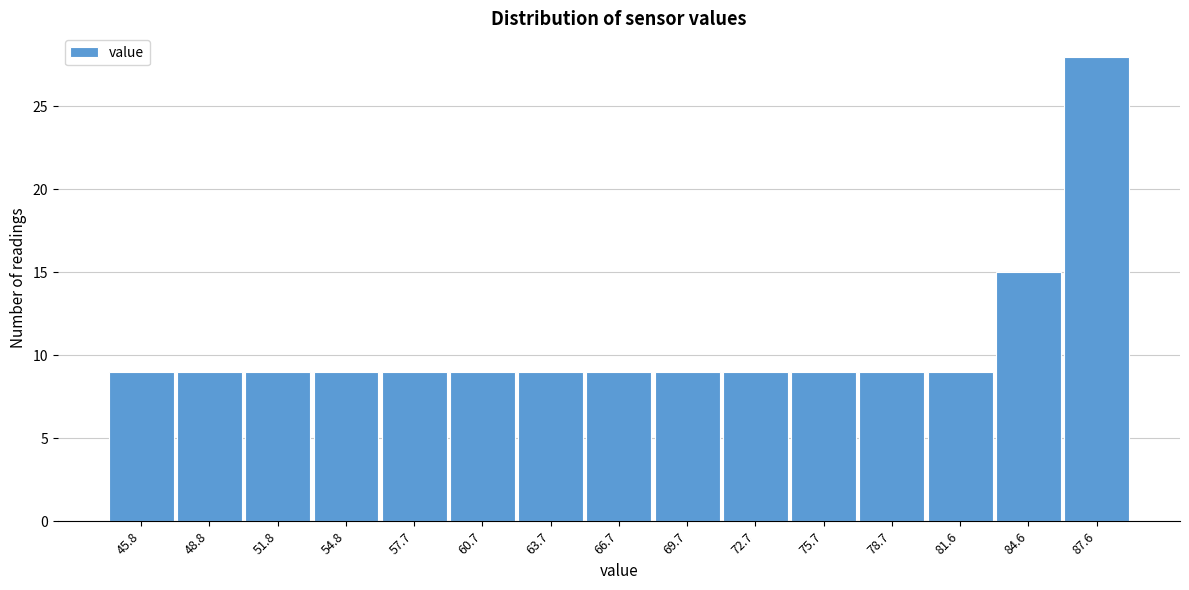

Reading right to left, list all the values displayed in this chart.

28	15	9	9	9	9	9	9	9	9	9	9	9	9	9